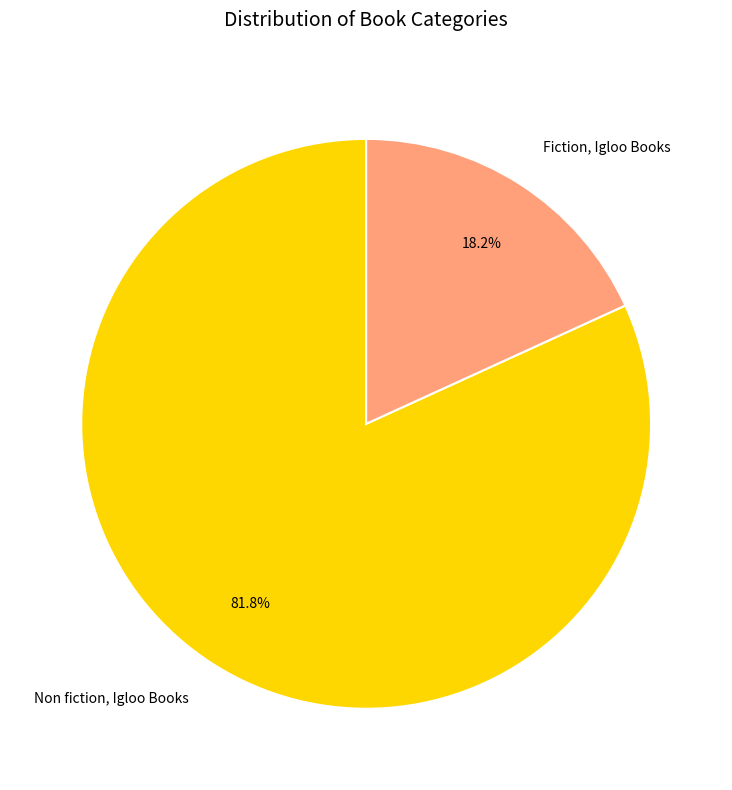

Is there a majority slice in this chart?

Yes